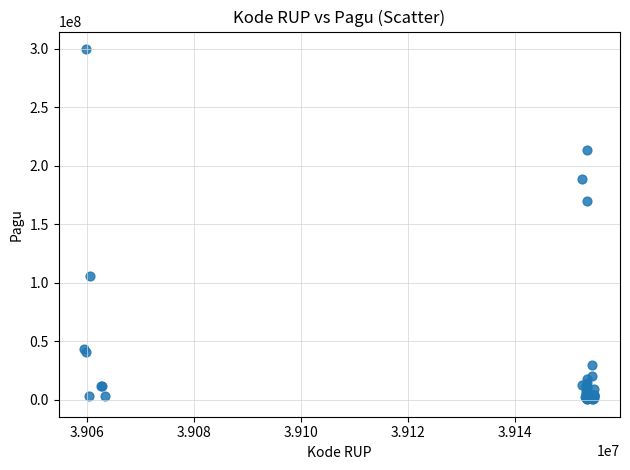

What Y value in the scatter plot is closest to 149935000?

169315000